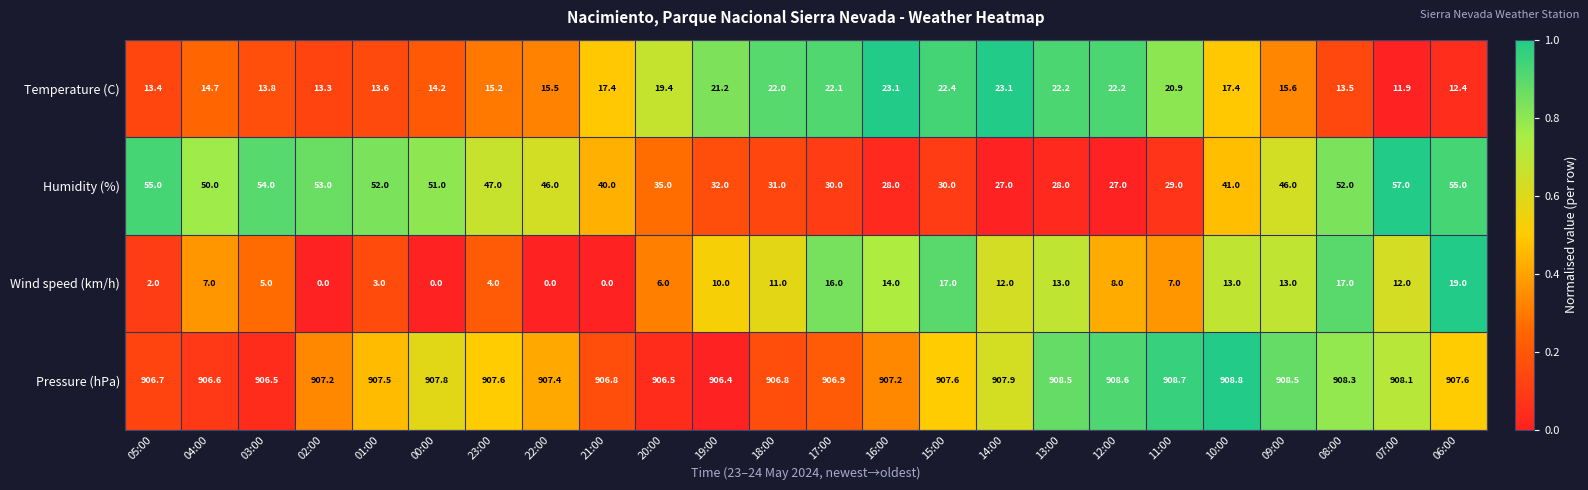

What is the average value of the Wind speed (km/h) series?

8.7